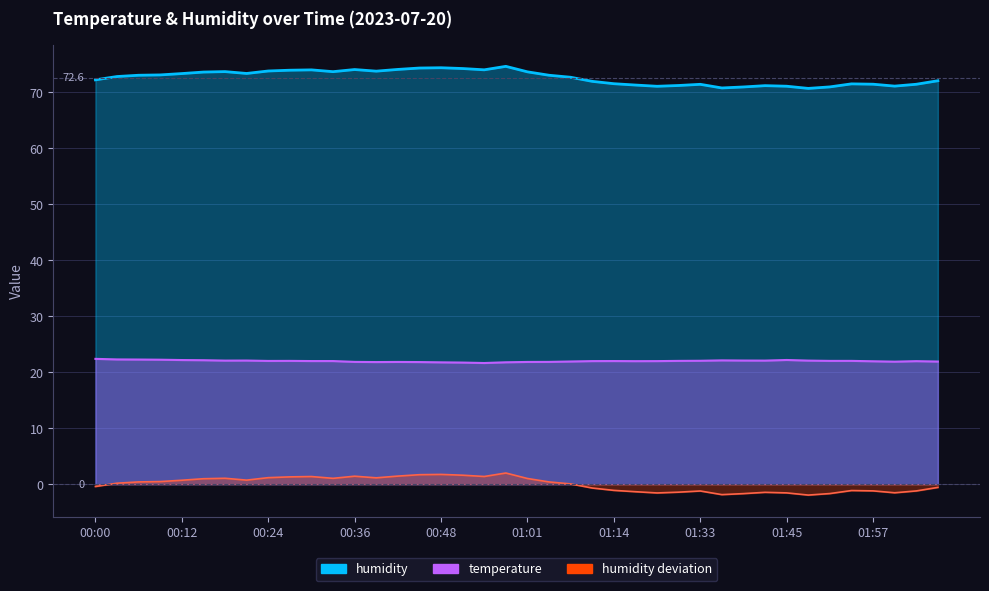

What is the minimum value for temperature?

21.6